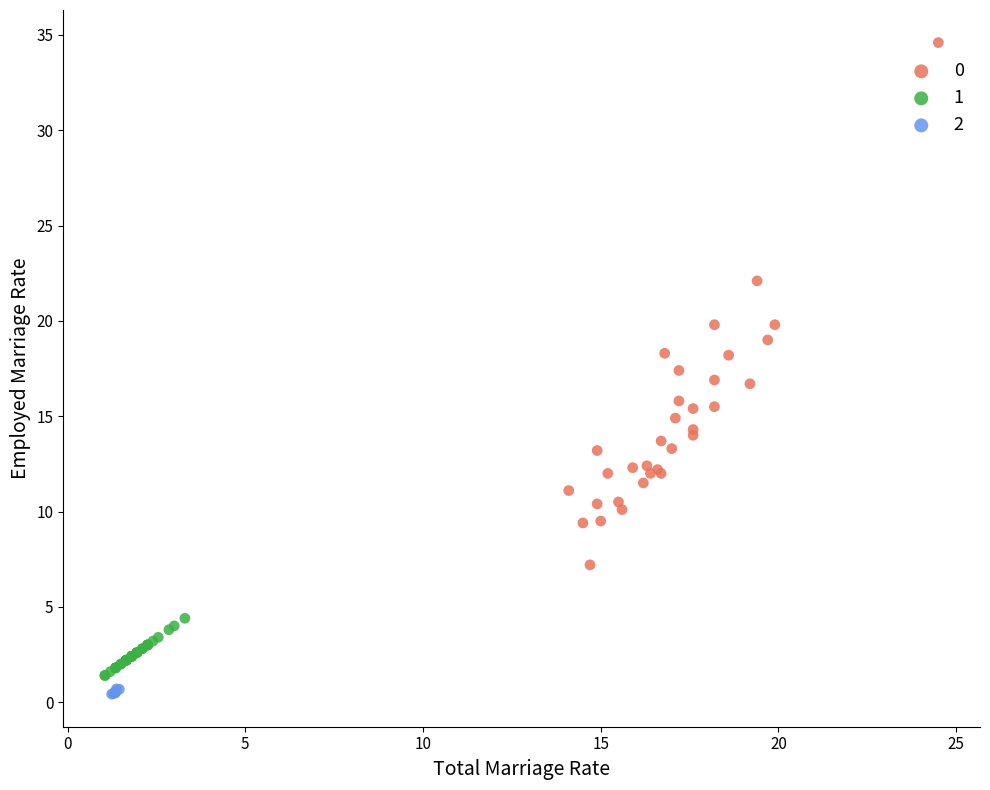

What are all the series names shown in the legend?

0, 1, 2